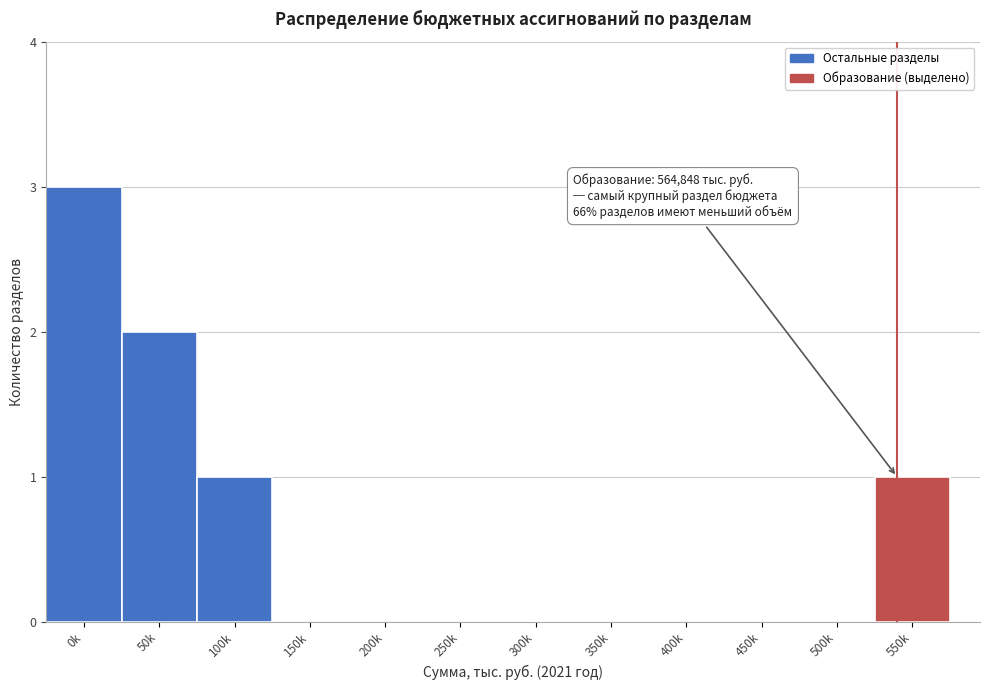

Reading right to left, transcribe all the data shown in this chart.

550k=1	500k=0	450k=0	400k=0	350k=0	300k=0	250k=0	200k=0	150k=0	100k=1	50k=2	0k=3